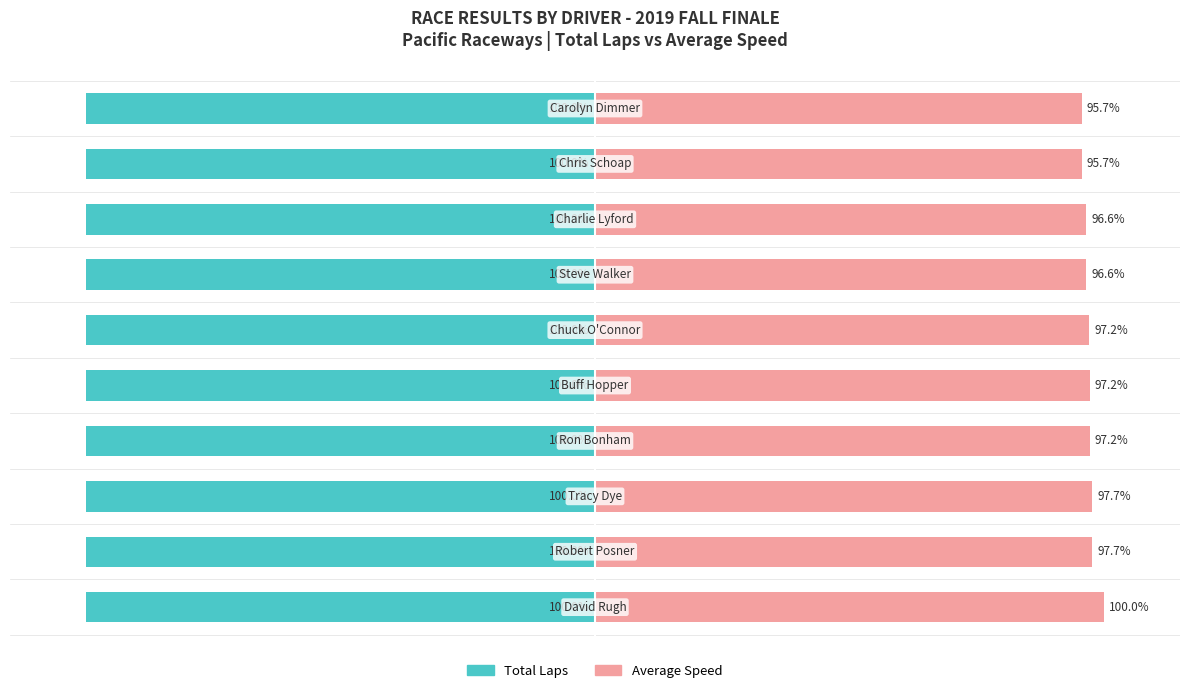

How many groups of bars are there?

10